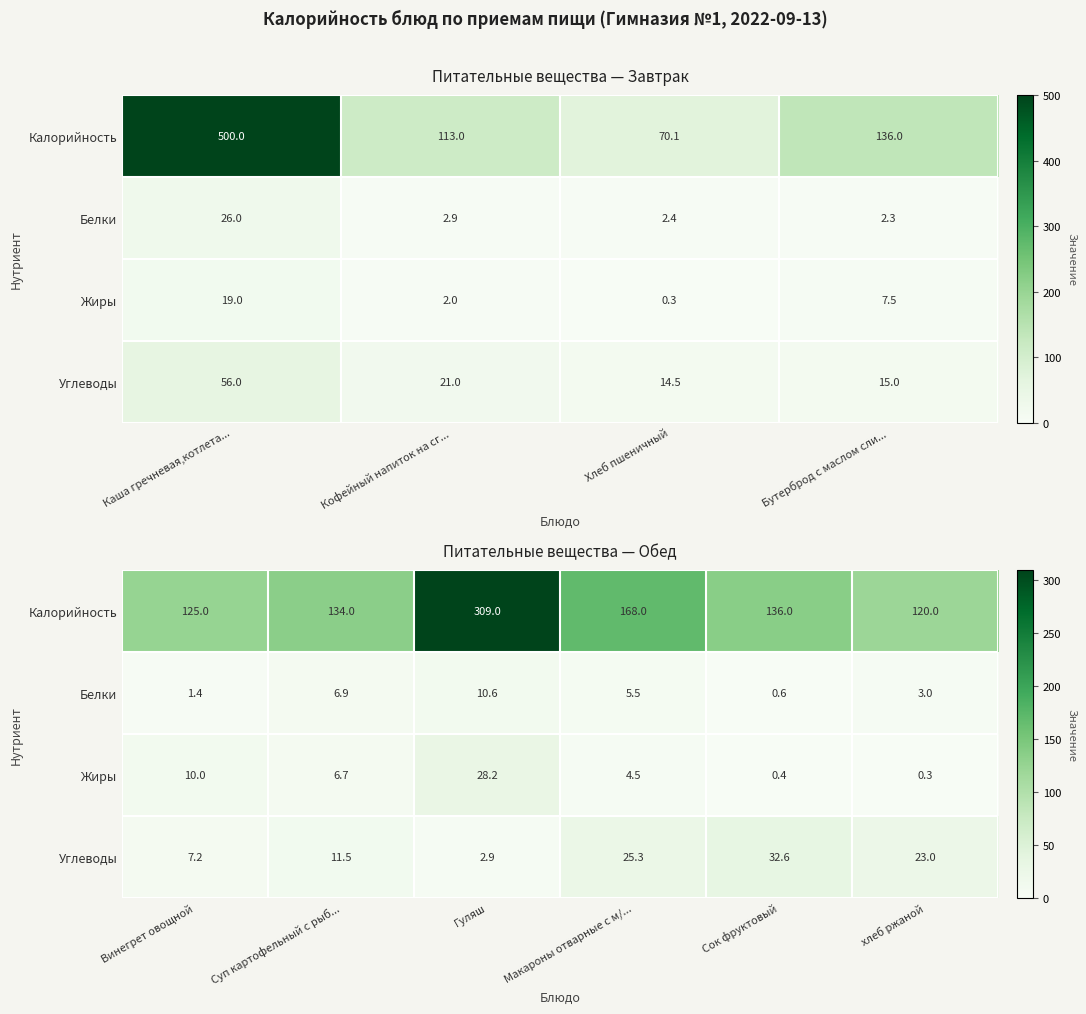

Which series has the largest range (max minus min)?

Калорийность